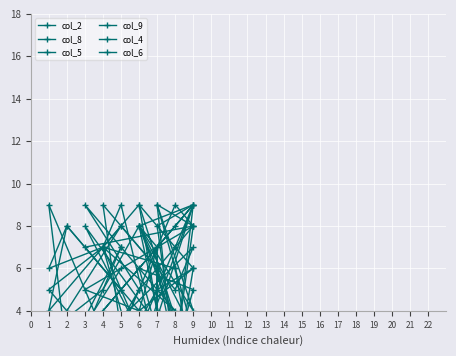

True or false: col_5 has a value of 8 at 5.

False